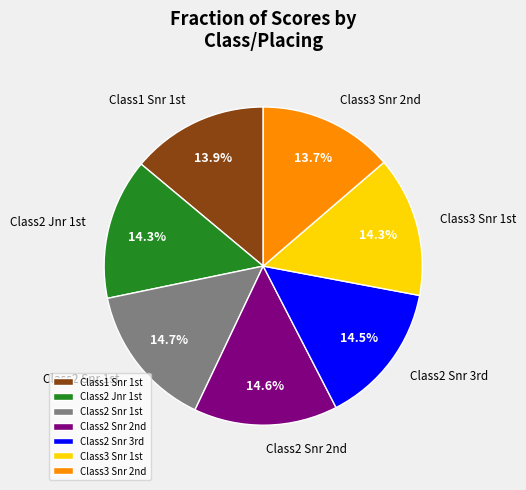

Is there a majority slice in this chart?

No